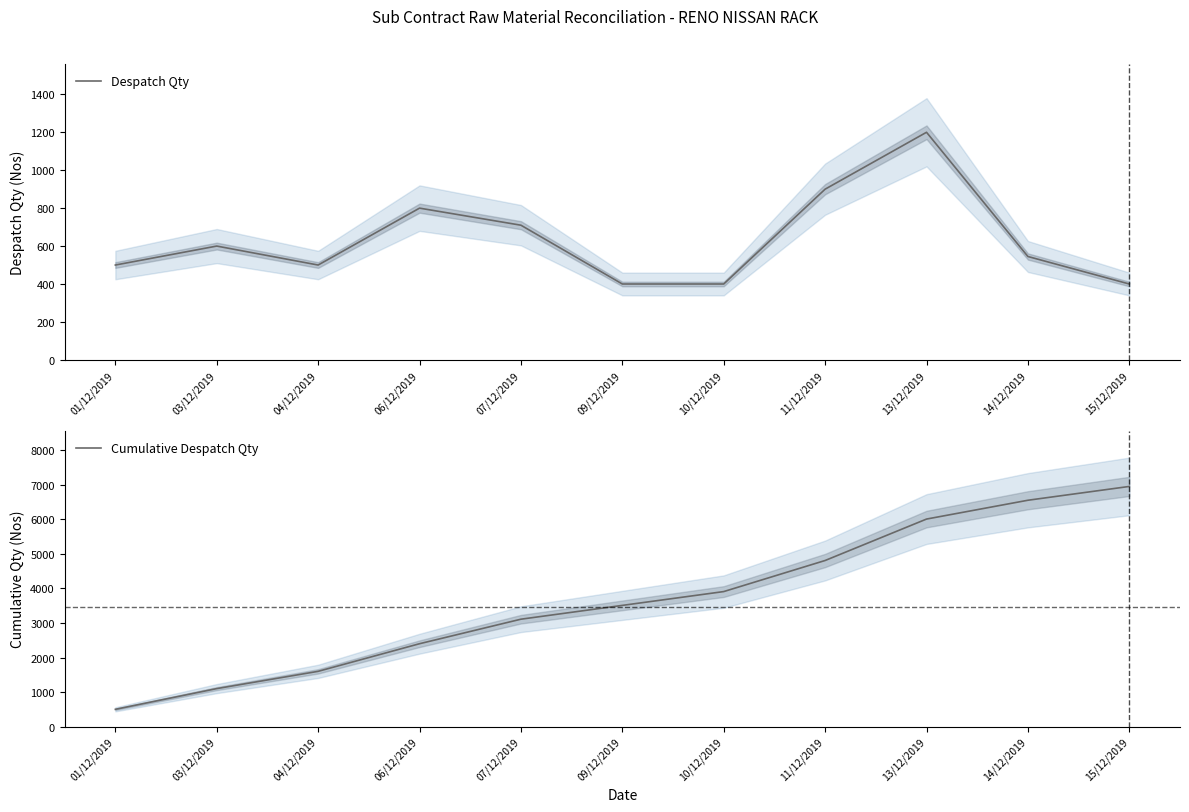

The Despatch Qty series shows 600 at 03/12/2019. True or false?

True